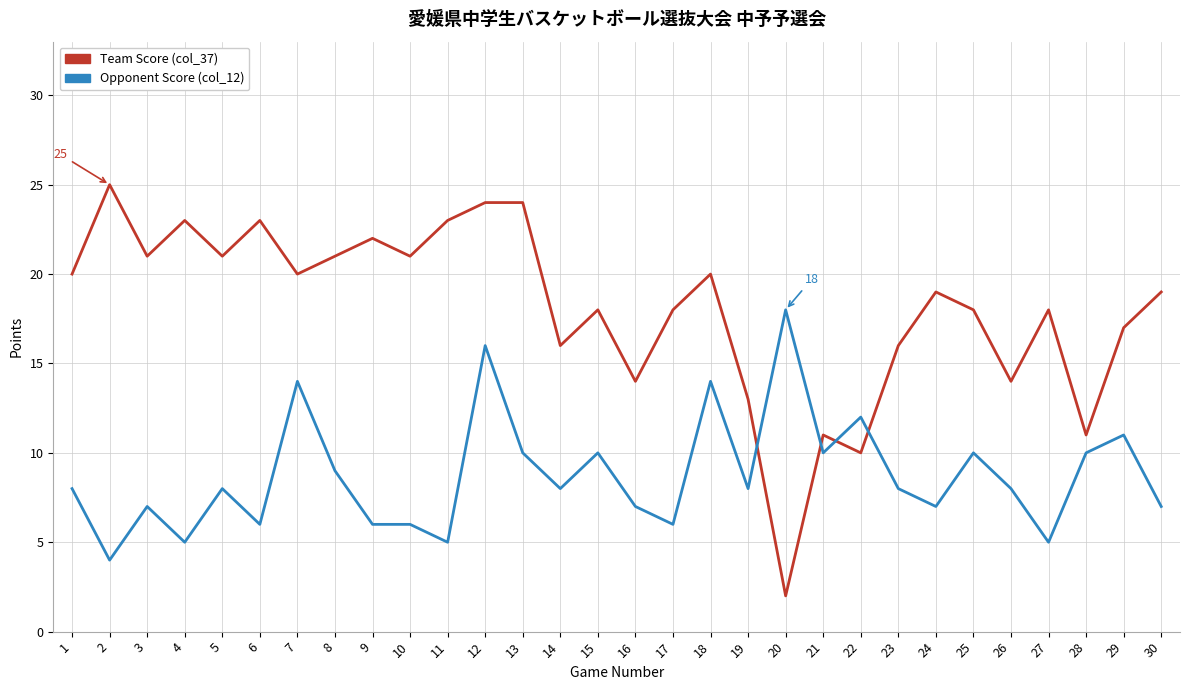

What are all the series names shown in the legend?

Team Score (col_37), Opponent Score (col_12)